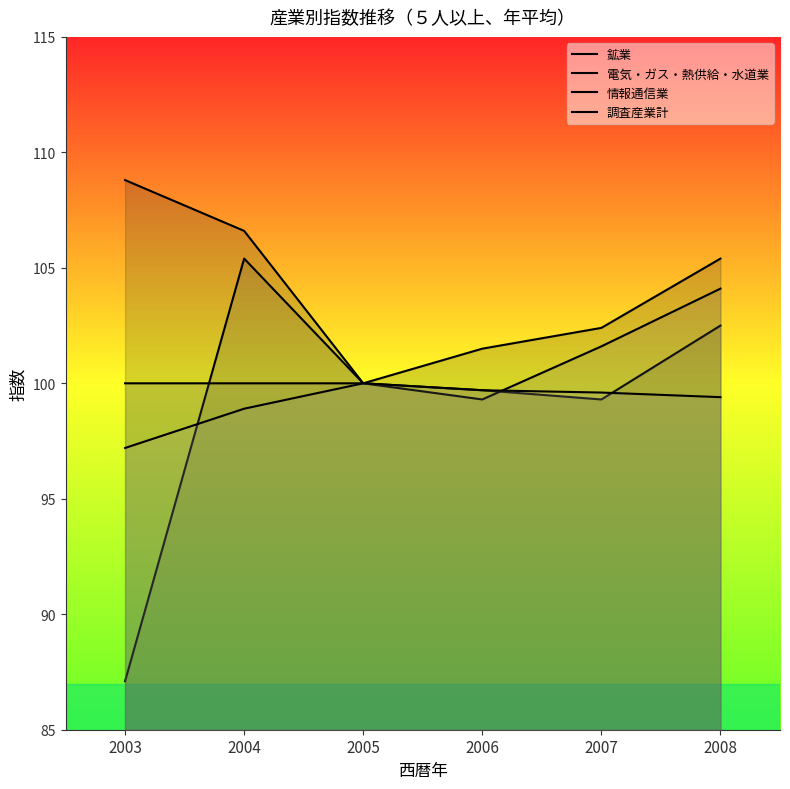

Is the value of 情報通信業 at 2006 greater than the value of 調査産業計 at 2003?

Yes